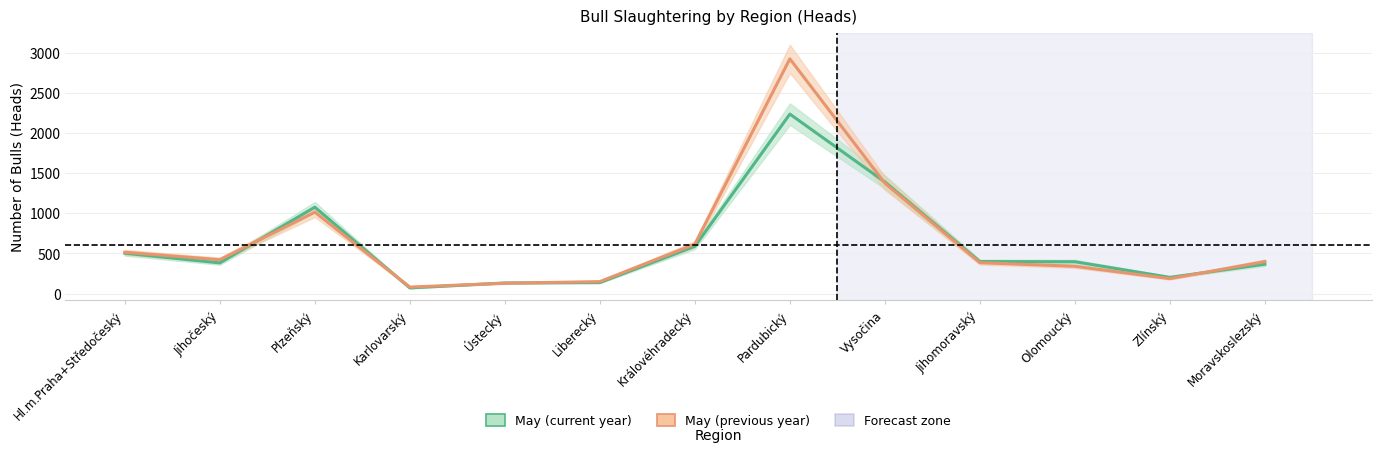

The value of May (current year) at Vysočina is 1392. True or false?

True